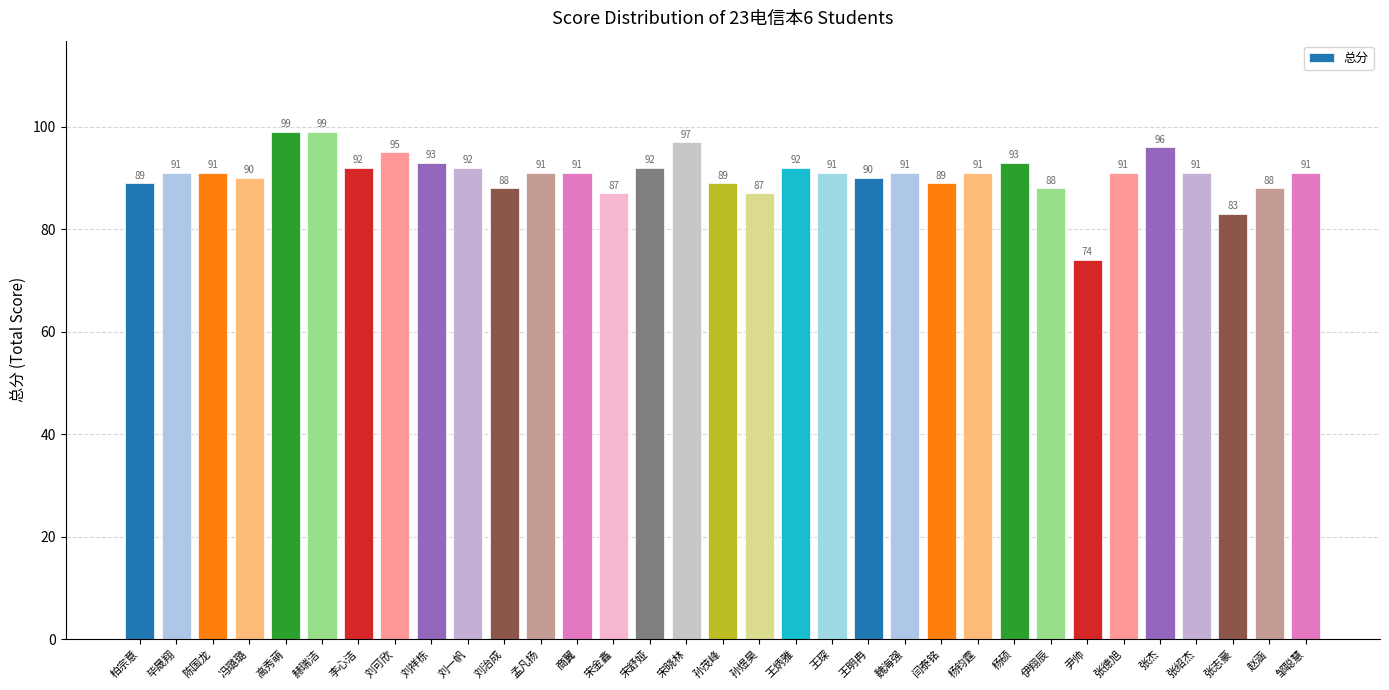

Reading left to right, list all the values displayed in this chart.

柏宗意=89	毕晟翔=91	陈国龙=91	冯璐璐=90	高秀萌=99	赫瑞洁=99	李心洁=92	刘可欣=95	刘祥栋=93	刘一帆=92	刘治成=88	孟凡扬=91	商翼=91	宋金鑫=87	宋舒娅=92	宋晓林=97	孙茂峰=89	孙煜昊=87	王炳雅=92	王琛=91	王明冉=90	魏海强=91	闫泰铭=89	杨钧霆=91	杨硕=93	伊翔辰=88	尹帅=74	张德旭=91	张杰=96	张绍杰=91	张志豪=83	赵涵=88	邹聪慧=91